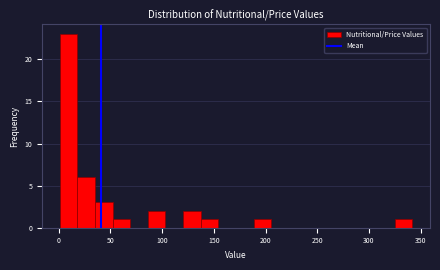

Read against the x-axis, roughly where is the centre of the tallest bar?

10